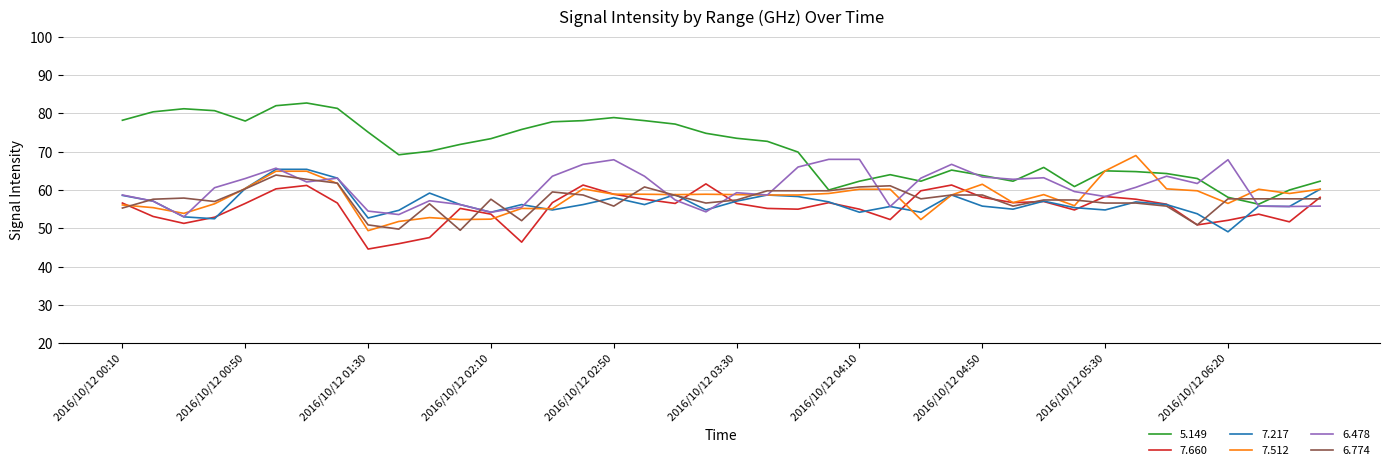

Which series has the largest range (max minus min)?

5.149